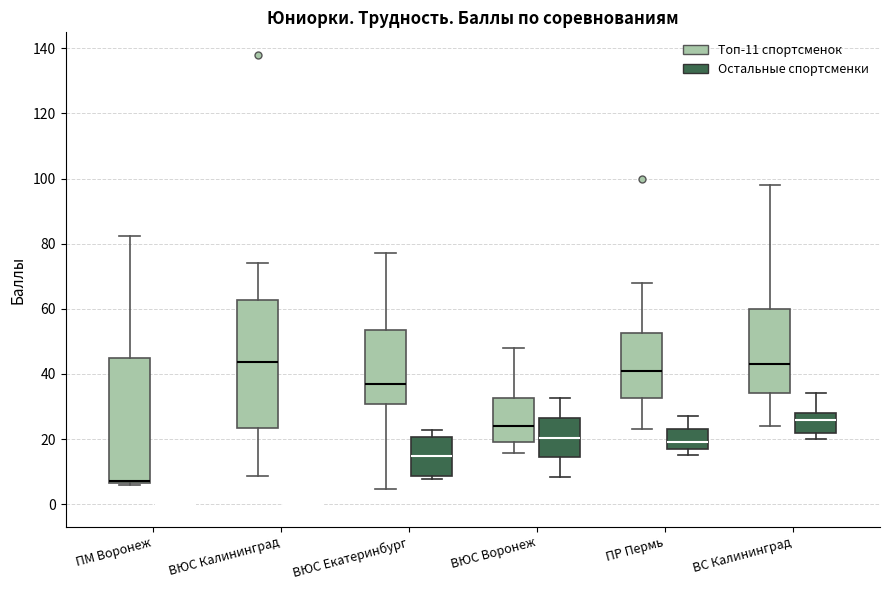

Reading left to right, read every box against the y-axis: the position of its median line, the range the box covers, and the ends of its whiskers. The values are not printed on the chart, so give them approximately, as read against the axis.

ПМ Воронеж (Топ-11 спортсменок): median 8 (drawn on the box's lower edge), box 6 to 44, whiskers 6 to 82
ПМ Воронеж (Остальные спортсменки): box collapsed to a line at 0, whiskers 0 to 0
ВЮС Калининград (Топ-11 спортсменок): median 44, box 24 to 62, whiskers 8 to 74
ВЮС Калининград (Остальные спортсменки): box collapsed to a line at 0, whiskers 0 to 0
ВЮС Екатеринбург (Топ-11 спортсменок): median 36, box 30 to 54, whiskers 4 to 78
ВЮС Екатеринбург (Остальные спортсменки): median 14, box 8 to 20, whiskers 8 (just below the box's lower edge) to 22
ВЮС Воронеж (Топ-11 спортсменок): median 24, box 20 to 32, whiskers 16 to 48
ВЮС Воронеж (Остальные спортсменки): median 20, box 14 to 26, whiskers 8 to 32
ПР Пермь (Топ-11 спортсменок): median 40, box 32 to 52, whiskers 24 to 68
ПР Пермь (Остальные спортсменки): median 20, box 18 to 24, whiskers 16 to 28
ВС Калининград (Топ-11 спортсменок): median 44, box 34 to 60, whiskers 24 to 98
ВС Калининград (Остальные спортсменки): median 26, box 22 to 28, whiskers 20 to 34